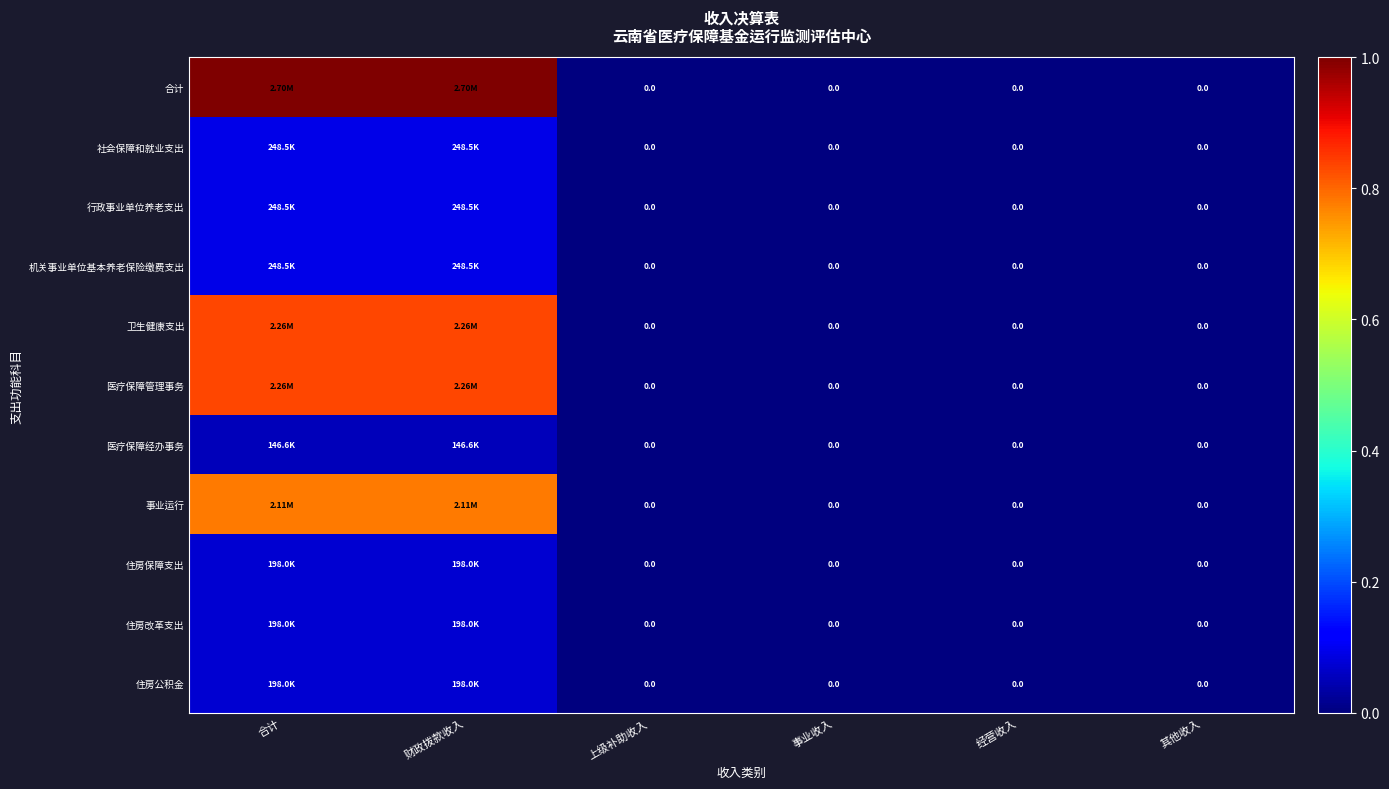

How many data points in 合计 are above 0?

2